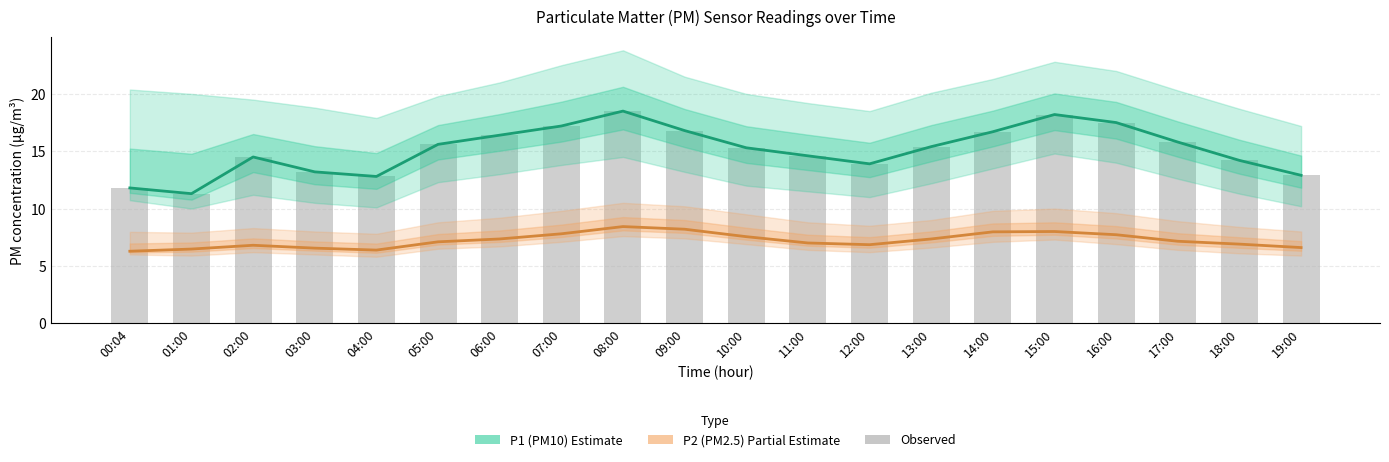

What is the approximate value of Observed at 10:00?

15.3